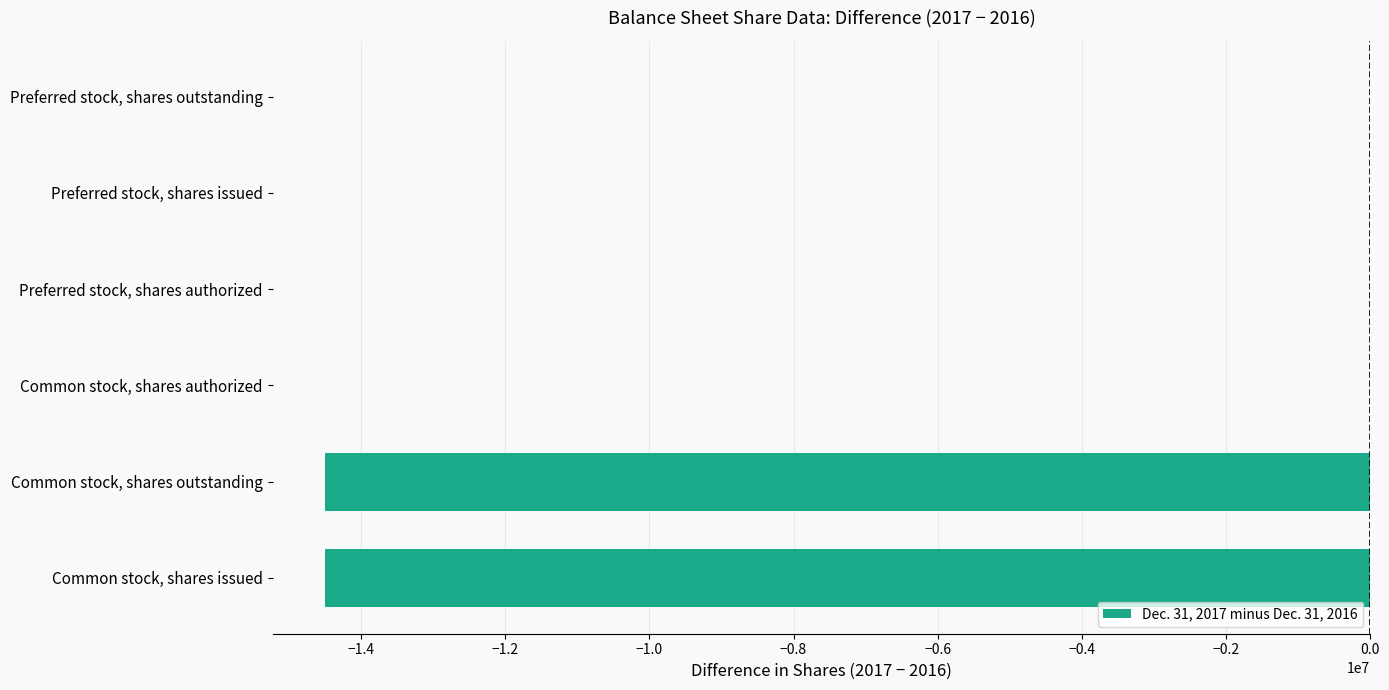

Between Preferred stock, shares issued and Common stock, shares outstanding, which is larger?

Preferred stock, shares issued